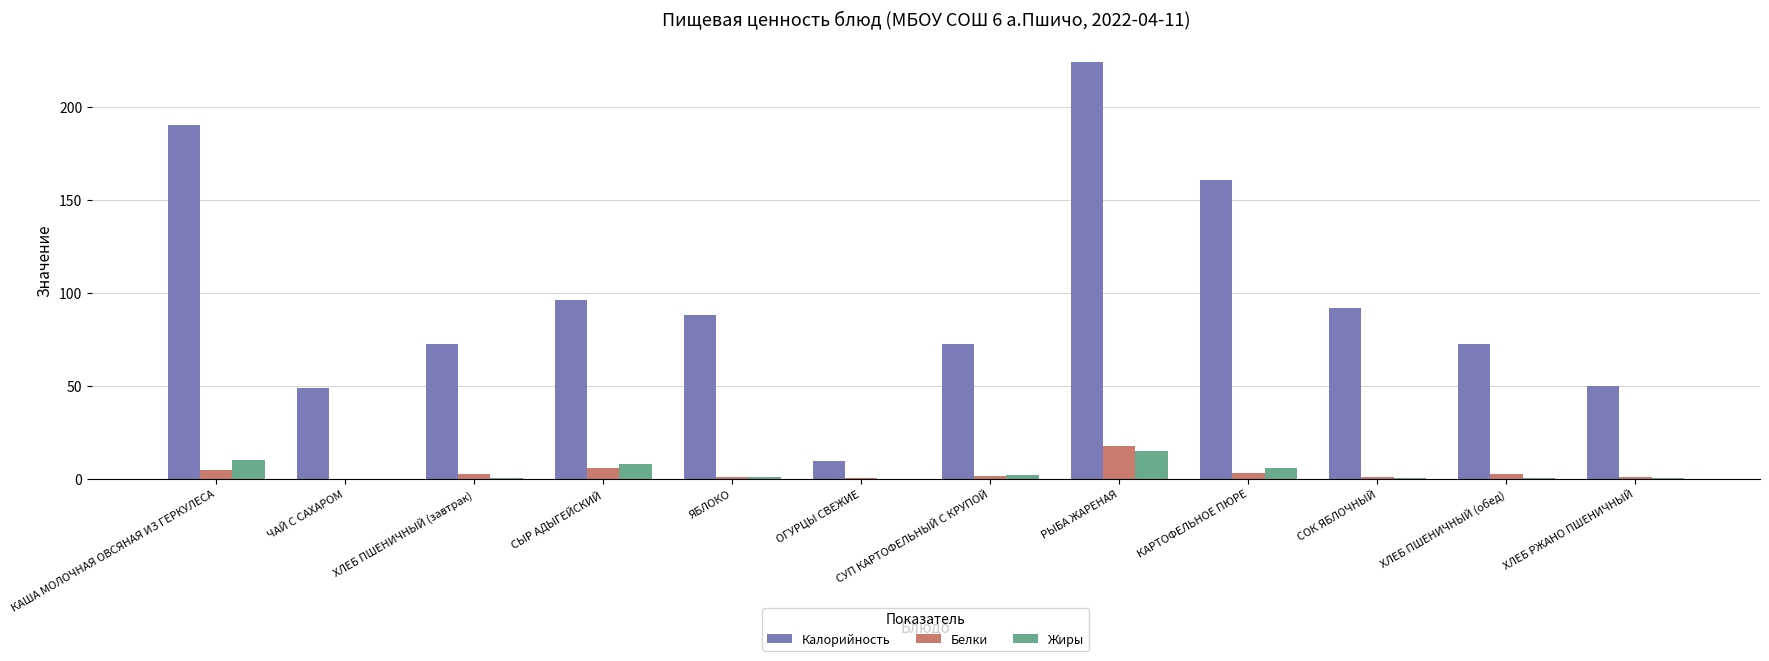

What is the total value across all series at СЫР АДЫГЕЙСКИЙ?

109.4